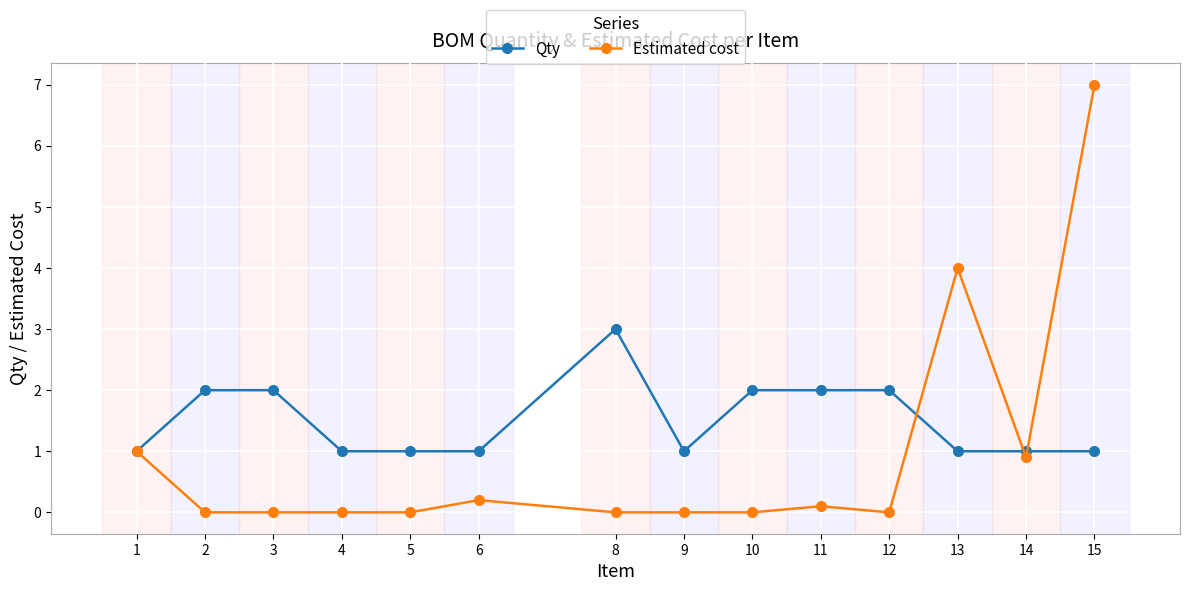

Reading left to right, what are all the values shown in this chart?

Qty: 1.0	2.0	2.0	1.0	1.0	1.0	3.0	1.0	2.0	2.0	2.0	1.0	1.0	1.0
Estimated cost: 1.0	0.0	0.0	0.0	0.0	0.2	0.0	0.0	0.0	0.1	0.0	4.0	0.9	7.0